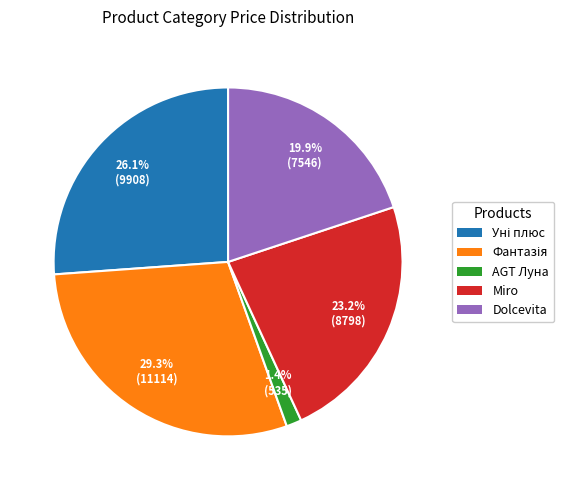

What portion of the pie excludes Miro?

76.8%